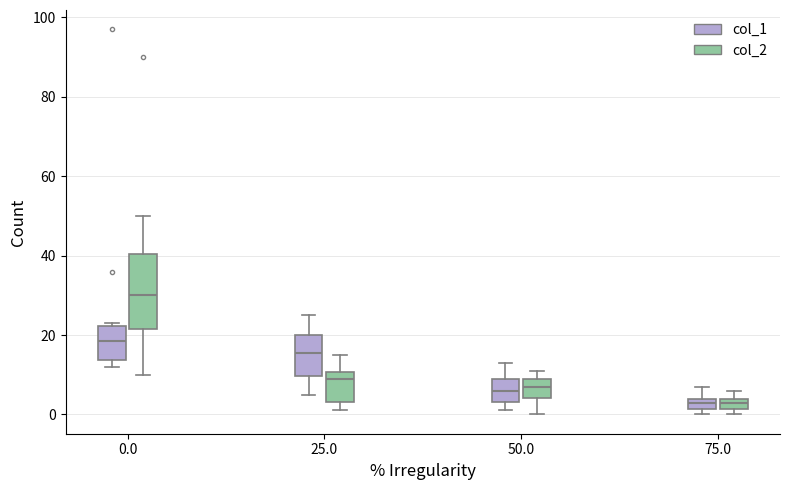

Which box is the tallest, from its lower edge to its upper edge?

0.0 (col_2)